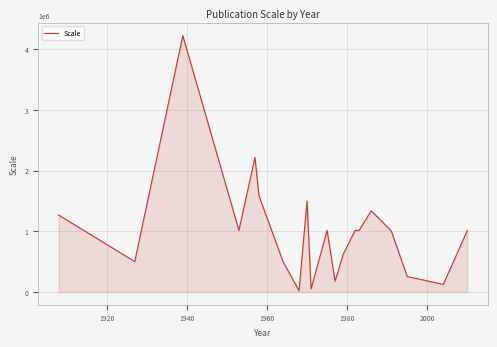

What is the difference between the maximum and minimum values?

4204000.0